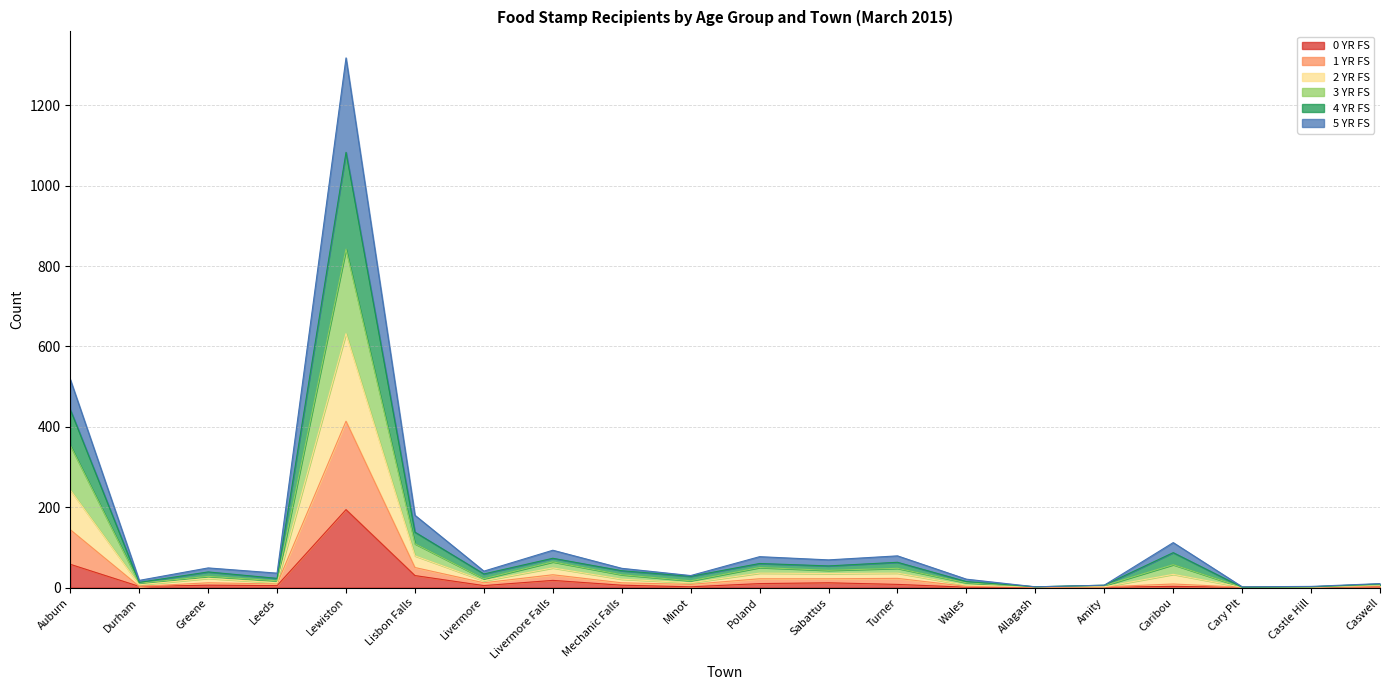

Which category has the lowest value in the 2 YR FS series?

Cary Plt